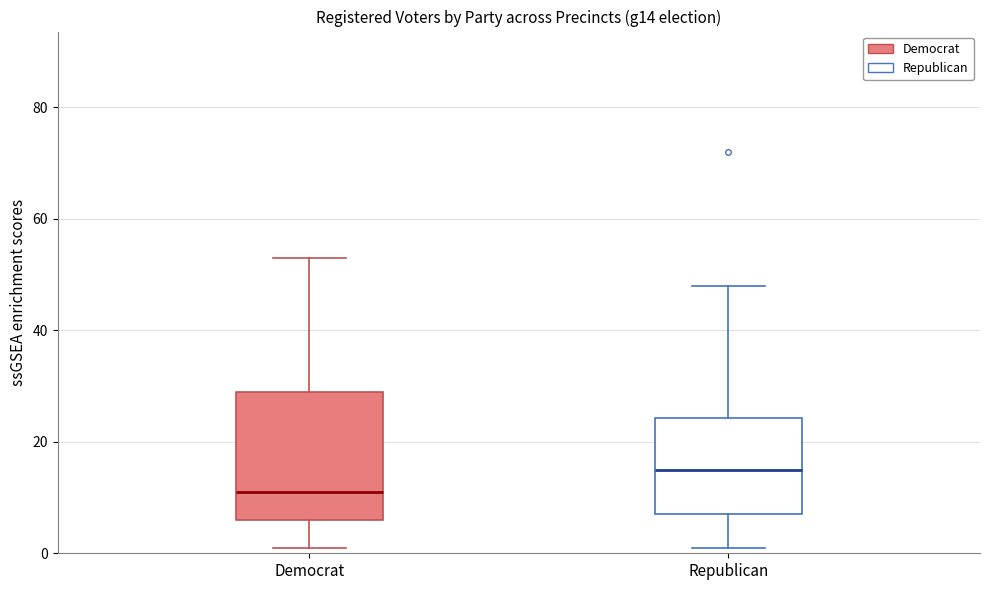

Reading left to right, read every box against the y-axis: the position of its median line, the range the box covers, and the ends of its whiskers. The values are not printed on the chart, so give them approximately, as read against the axis.

Democrat: median 12, box 6 to 30, whiskers 2 to 54
Republican: median 16, box 8 to 24, whiskers 2 to 48